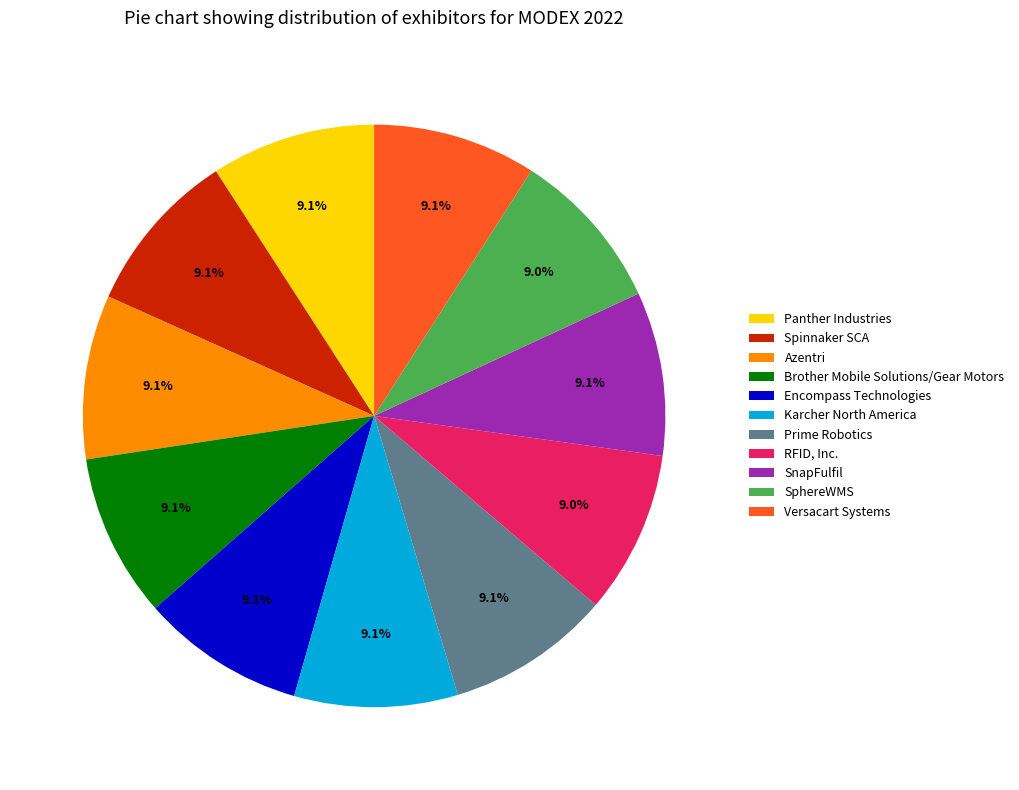

What portion of the pie excludes Karcher North America?

90.9%